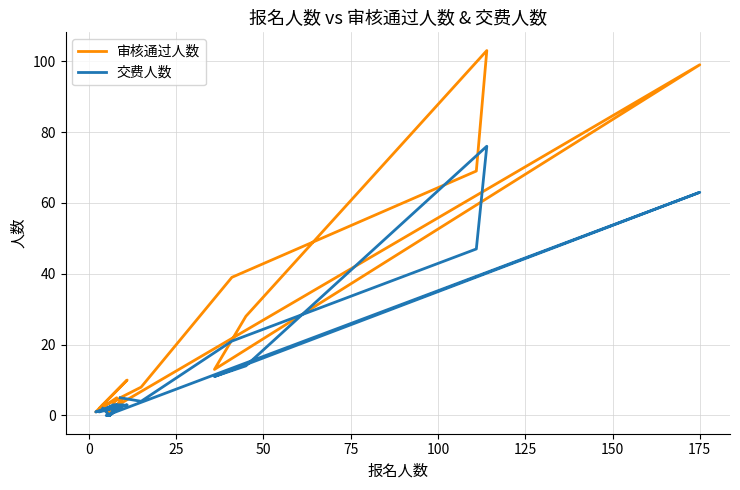

List the series in order of their peak value, lowest first.

交费人数, 审核通过人数